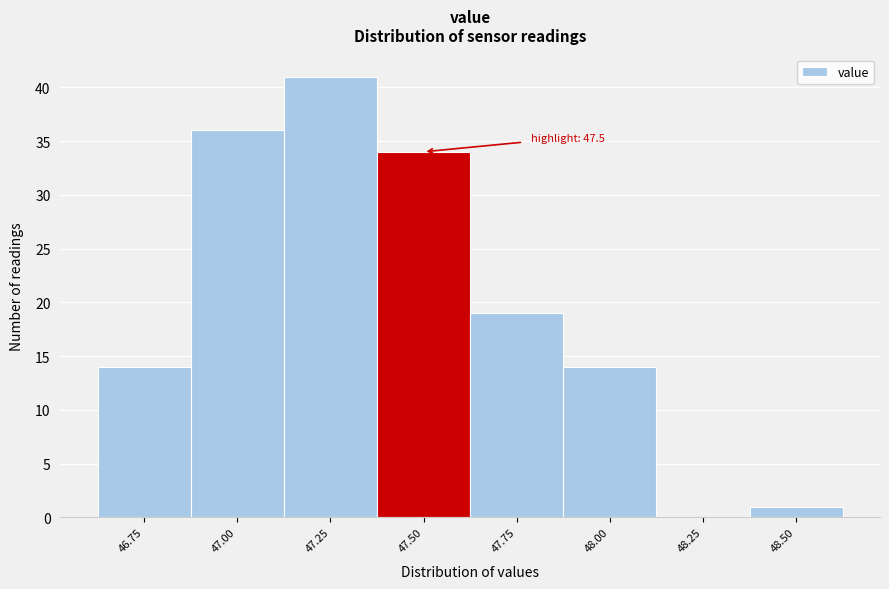

Reading right to left, transcribe all the data shown in this chart.

48.50=1	48.25=0	48.00=14	47.75=19	47.50=34	47.25=41	47.00=36	46.75=14